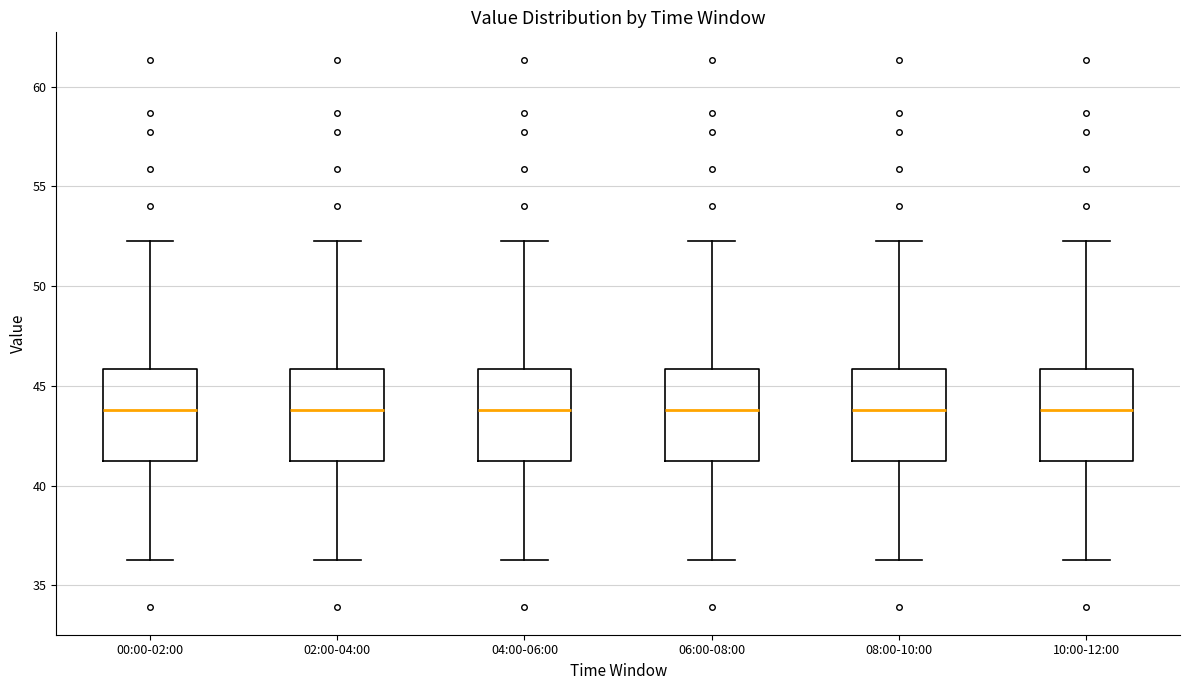

Reading left to right, transcribe this box plot: for each box, give where its median line is, the range the box spans, and where its two whiskers end, as read against the y-axis. The values are not printed on the chart, so give them approximately, as read against the axis.

00:00-02:00: median 44.0, box 41.0 to 46.0, whiskers 36.5 to 52.5
02:00-04:00: median 44.0, box 41.0 to 46.0, whiskers 36.5 to 52.5
04:00-06:00: median 44.0, box 41.0 to 46.0, whiskers 36.5 to 52.5
06:00-08:00: median 44.0, box 41.0 to 46.0, whiskers 36.5 to 52.5
08:00-10:00: median 44.0, box 41.0 to 46.0, whiskers 36.5 to 52.5
10:00-12:00: median 44.0, box 41.0 to 46.0, whiskers 36.5 to 52.5